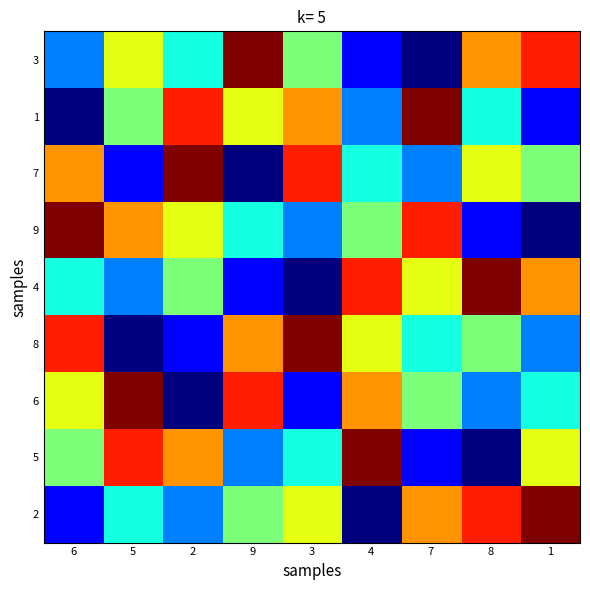

At which category is the sum across all series the highest?

6